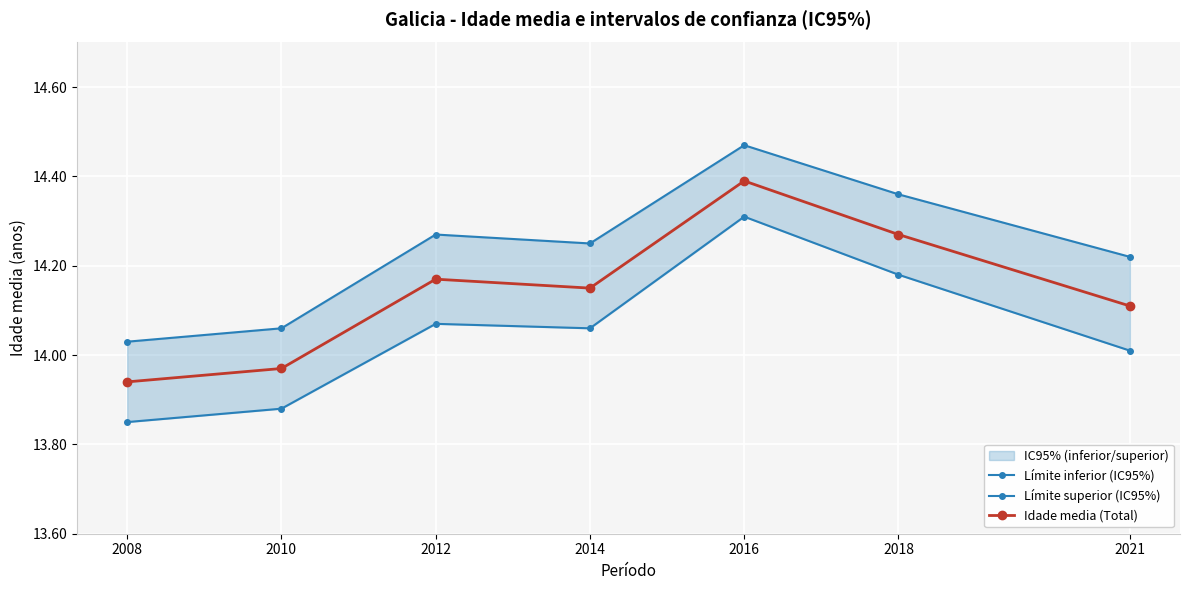

What is the value of the Límite inferior (IC95%) point at the 2nd from the left?

13.9